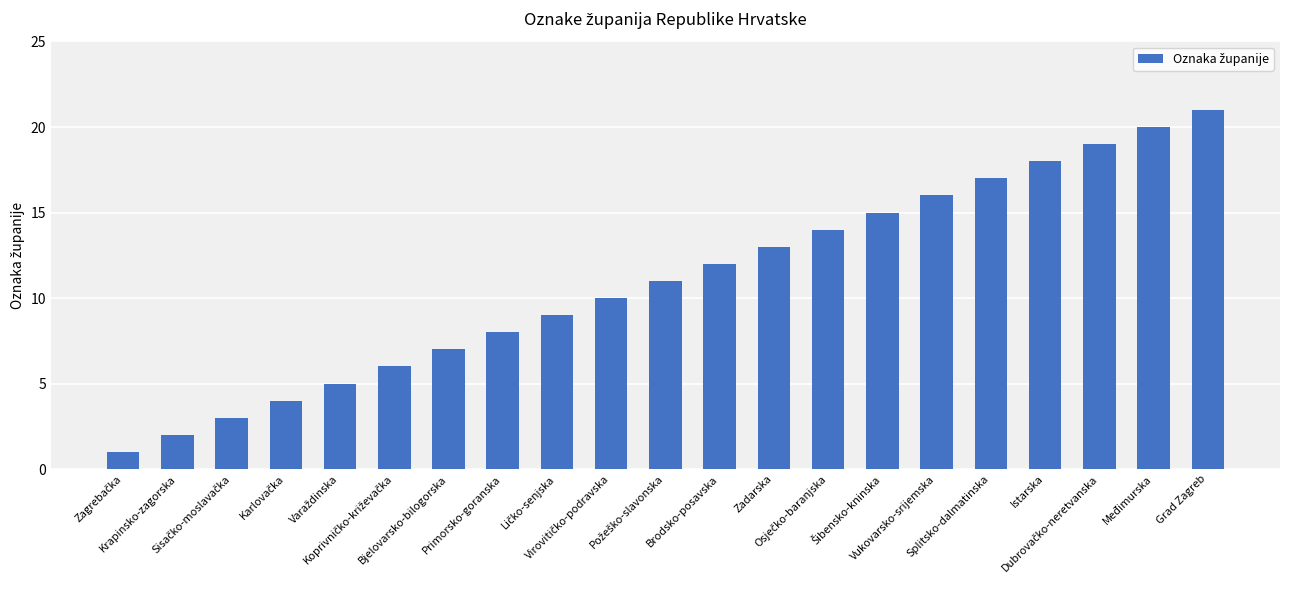

How many values are below 11?

10